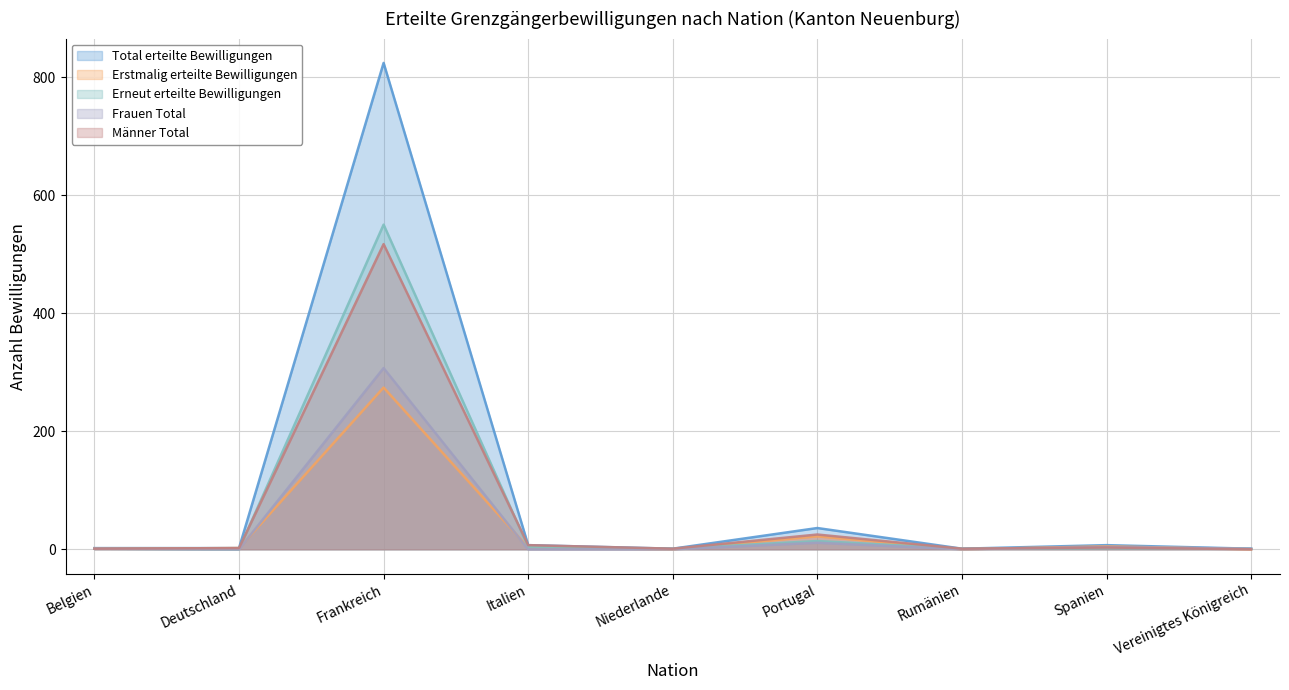

List the series in order of their peak value, lowest first.

Erstmalig erteilte Bewilligungen, Frauen Total, Männer Total, Erneut erteilte Bewilligungen, Total erteilte Bewilligungen